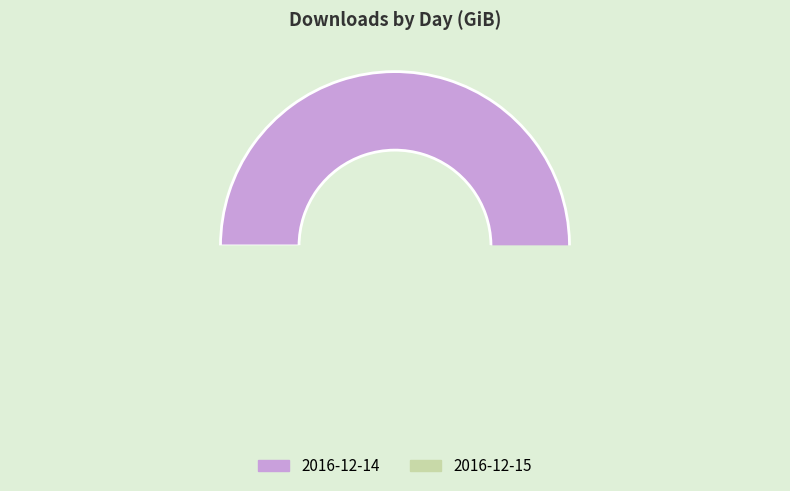

How many slices are in this pie chart?

2